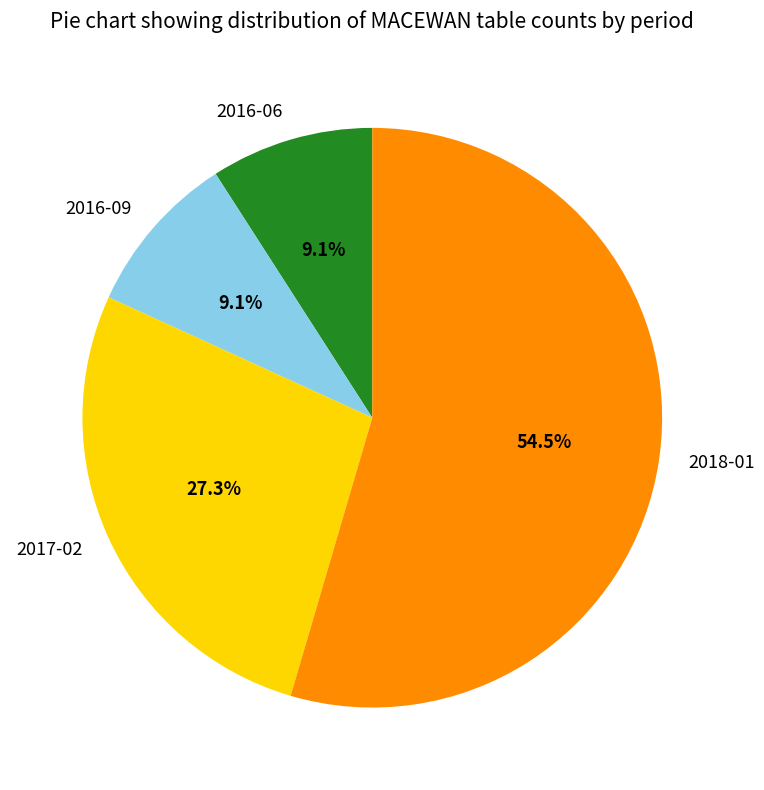

What percentage is the 2016-06 slice, to the nearest percent?

9%